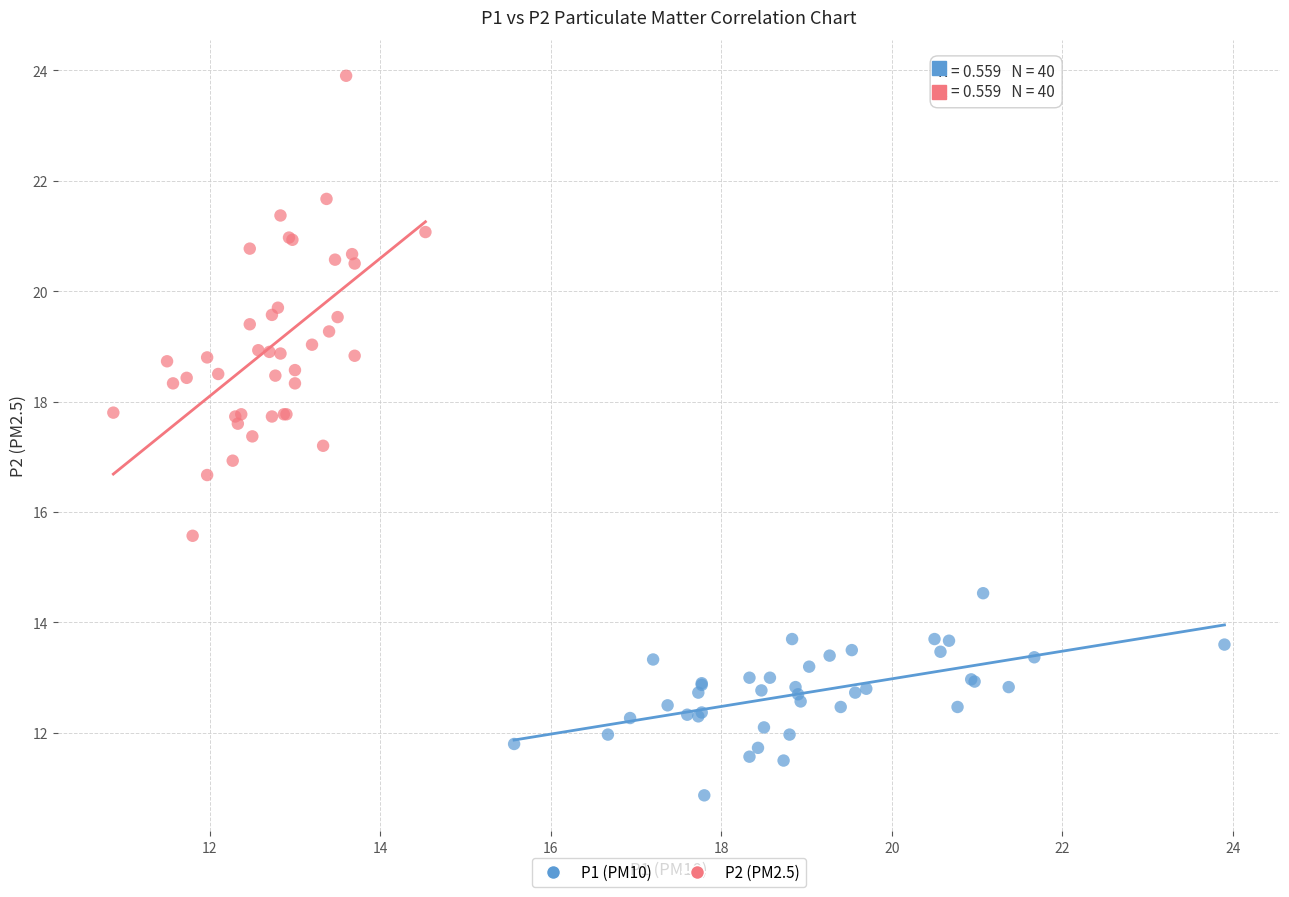

Which series has the largest Y range (max minus min)?

P2 (PM2.5)